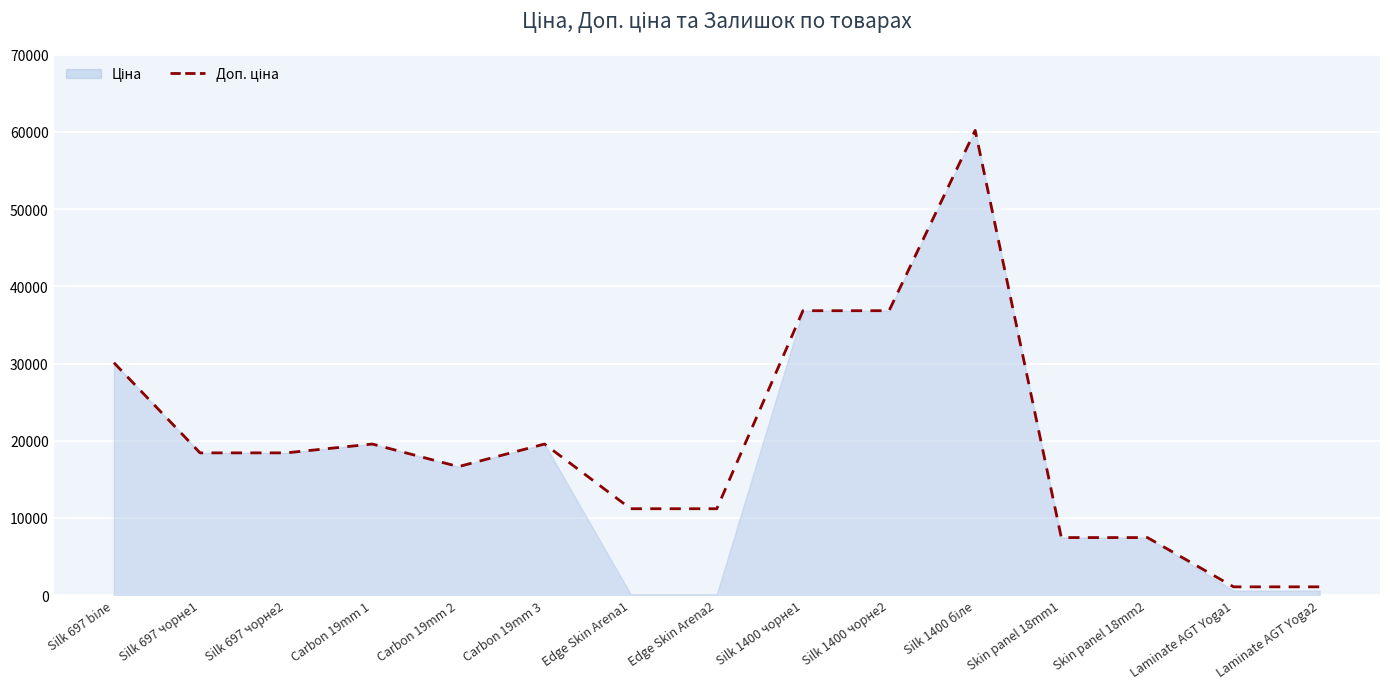

Rank the categories by value from lowest to highest.

Laminate AGT Yoga1, Laminate AGT Yoga2, Skin panel 18mm1, Skin panel 18mm2, Edge Skin Arena1, Edge Skin Arena2, Carbon 19mm 2, Silk 697 чорне1, Silk 697 чорне2, Carbon 19mm 1, Carbon 19mm 3, Silk 697 biле, Silk 1400 чорне1, Silk 1400 чорне2, Silk 1400 біле